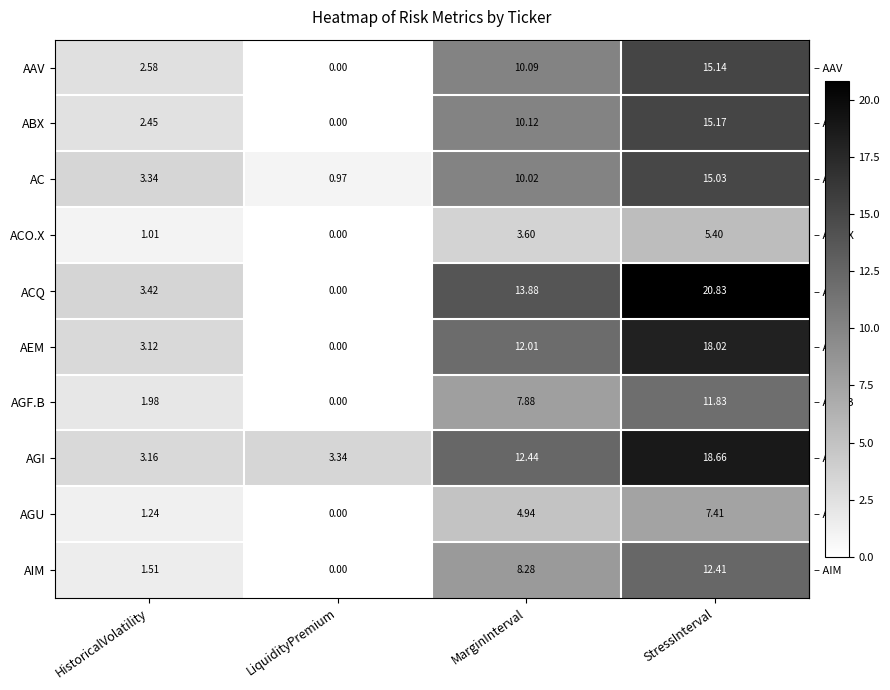

List the labels in order of ACO.X value, smallest first.

LiquidityPremium, HistoricalVolatility, MarginInterval, StressInterval